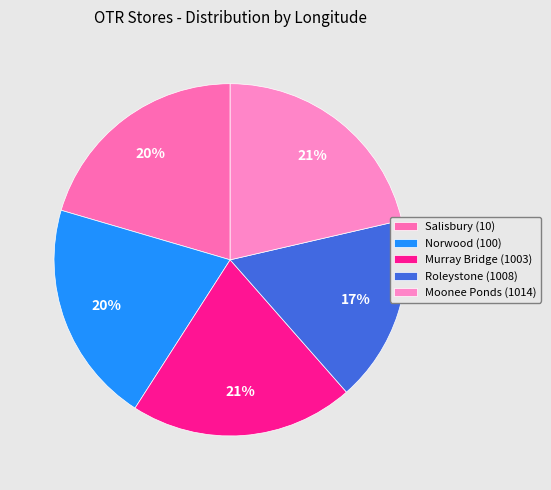

To the nearest percent, what portion does Norwood (100) represent?

20%